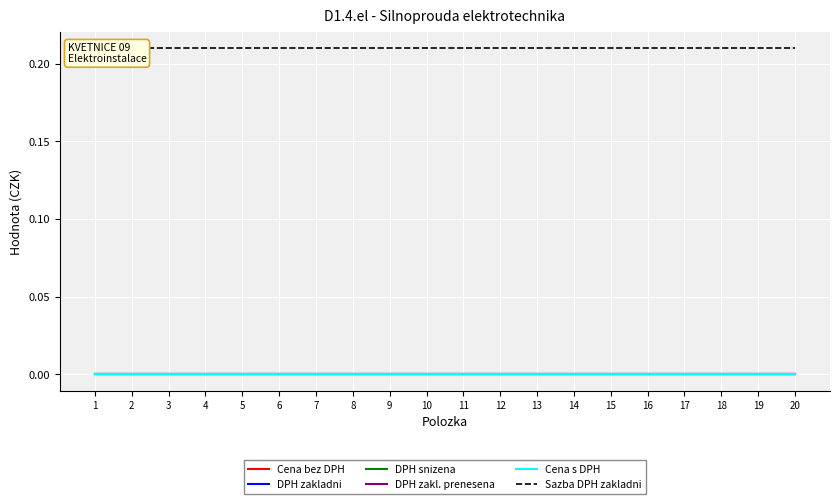

True or false: DPH zakladni and Cena s DPH intersect in this chart.

False